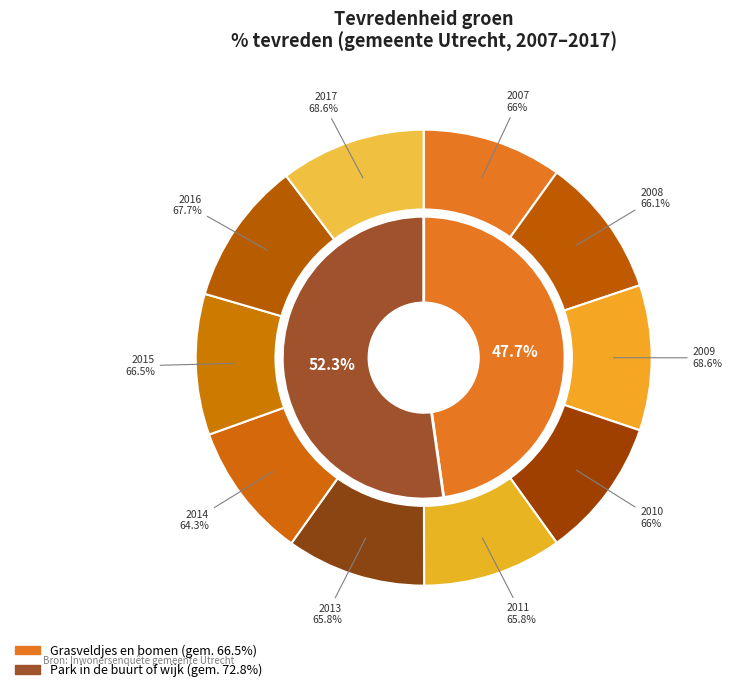

What is the smallest slice in the pie chart?

2014